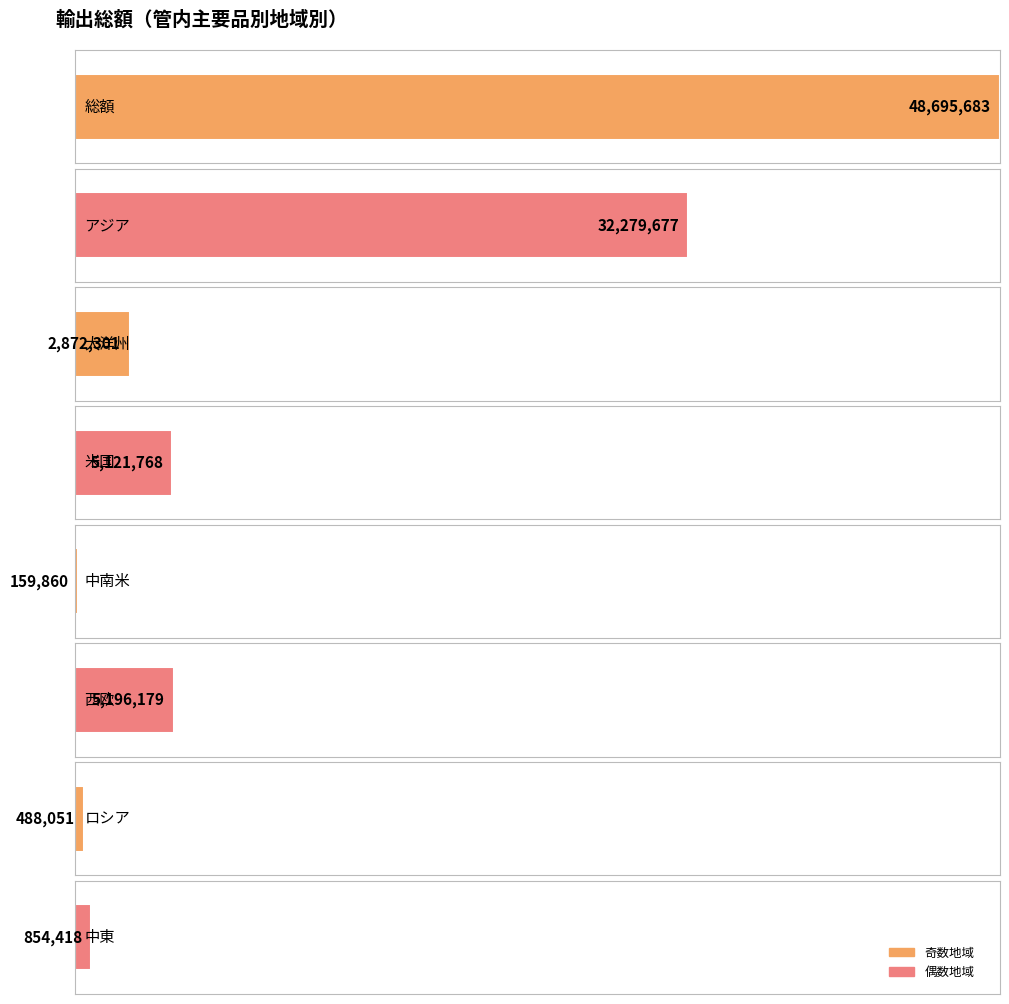

Reading left to right, what are all the values shown in this chart?

総額=48695683	アジア=32279677	大洋州=2872301	米国=5121768	中南米=159860	西欧=5196179	ロシア=488051	中東=854418